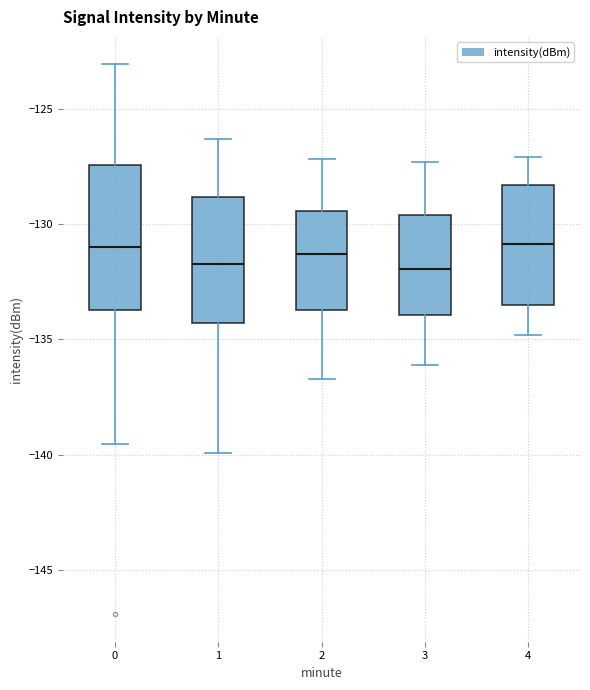

Where does the lower whisker of the box at x = 0 end on the y-axis? The values are not printed on the chart, so give them approximately, as read against the axis.

-139.5